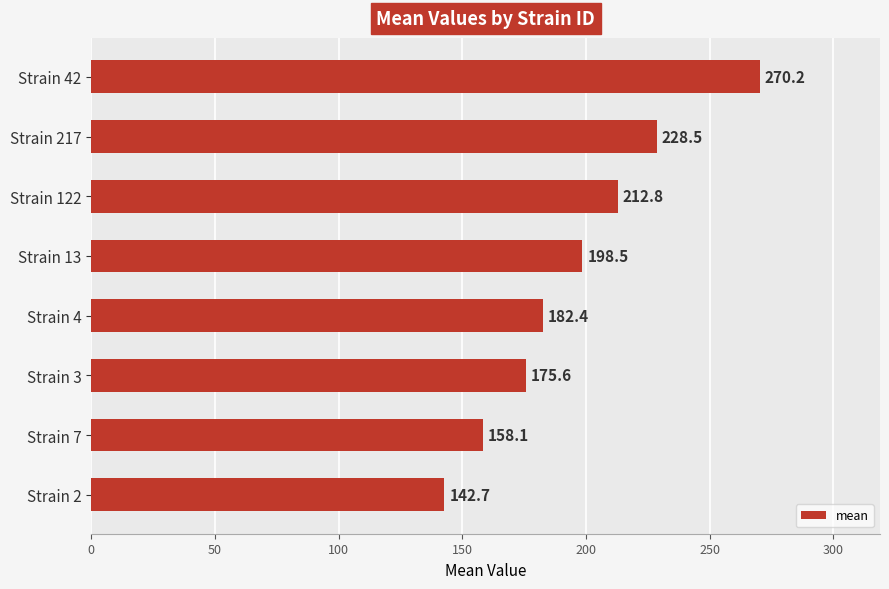

List the labels in order of value, largest first.

Strain 42, Strain 217, Strain 122, Strain 13, Strain 4, Strain 3, Strain 7, Strain 2